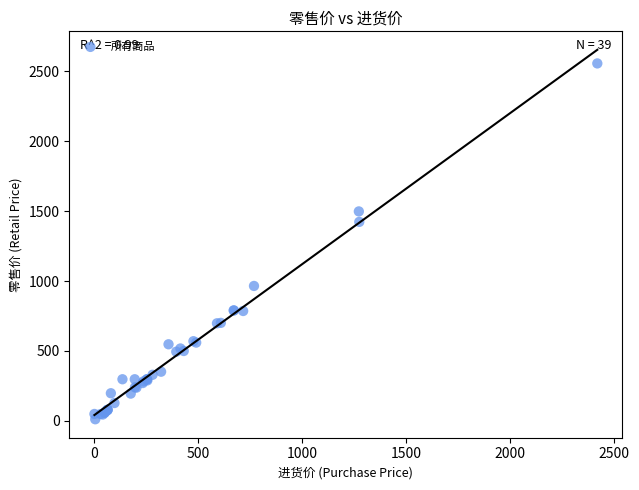

What Y value in the scatter plot is closest to 1284?

1423.0